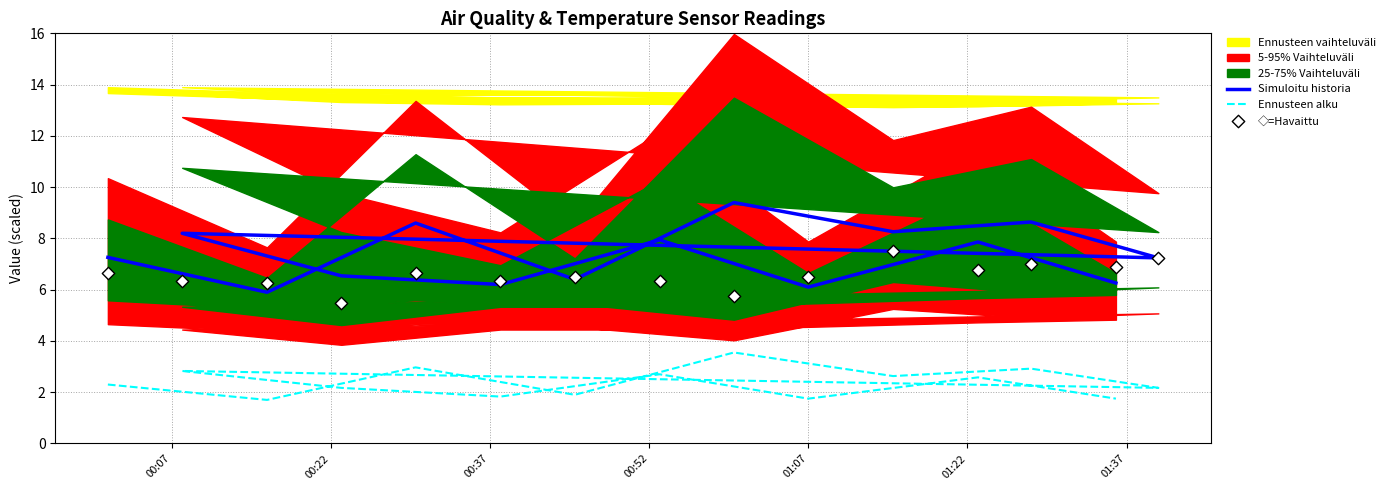

At which category is the sum across all series the highest?

01:07